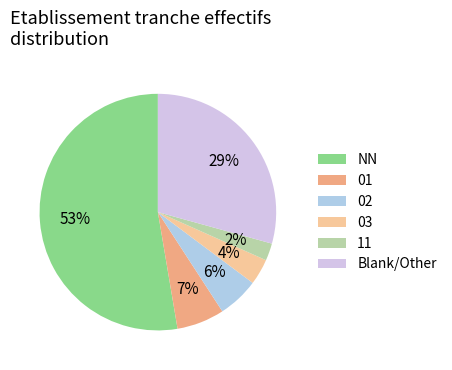

What percentage is the 01 slice, to the nearest percent?

7%